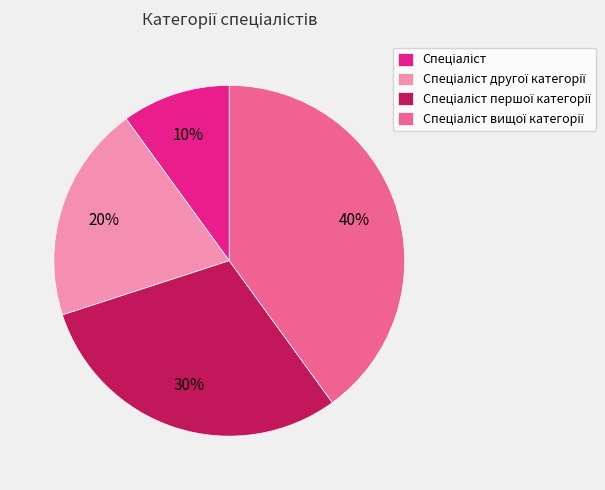

Is there a majority slice in this chart?

No